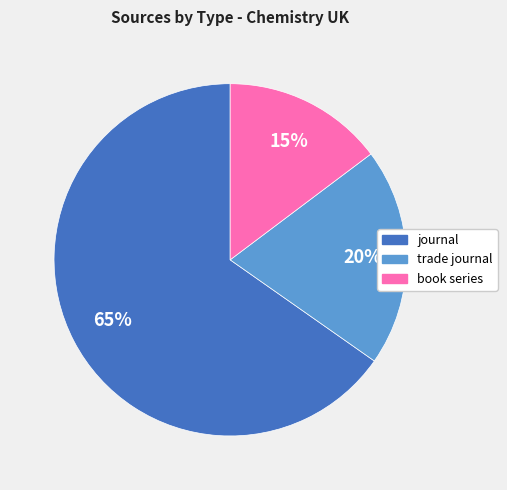

To the nearest percent, what is the average slice percentage?

33%